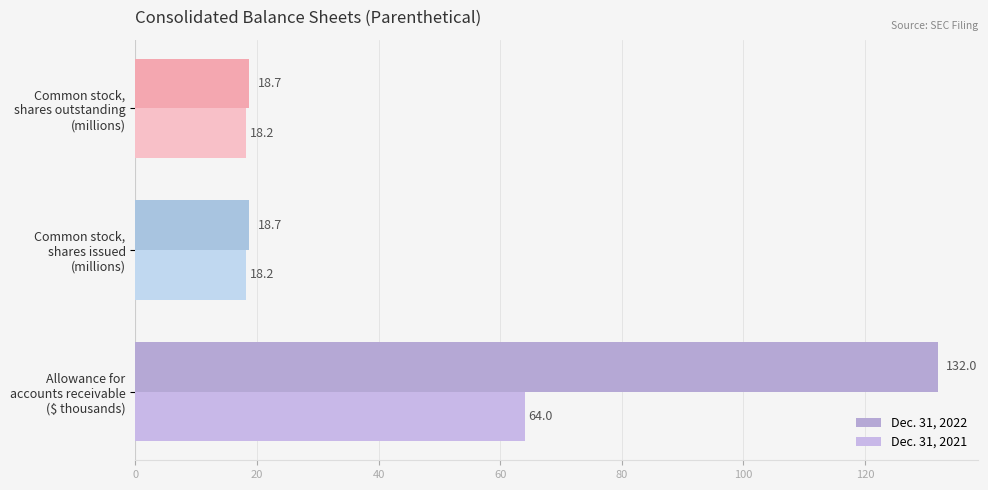

How many distinct data groups are displayed?

2